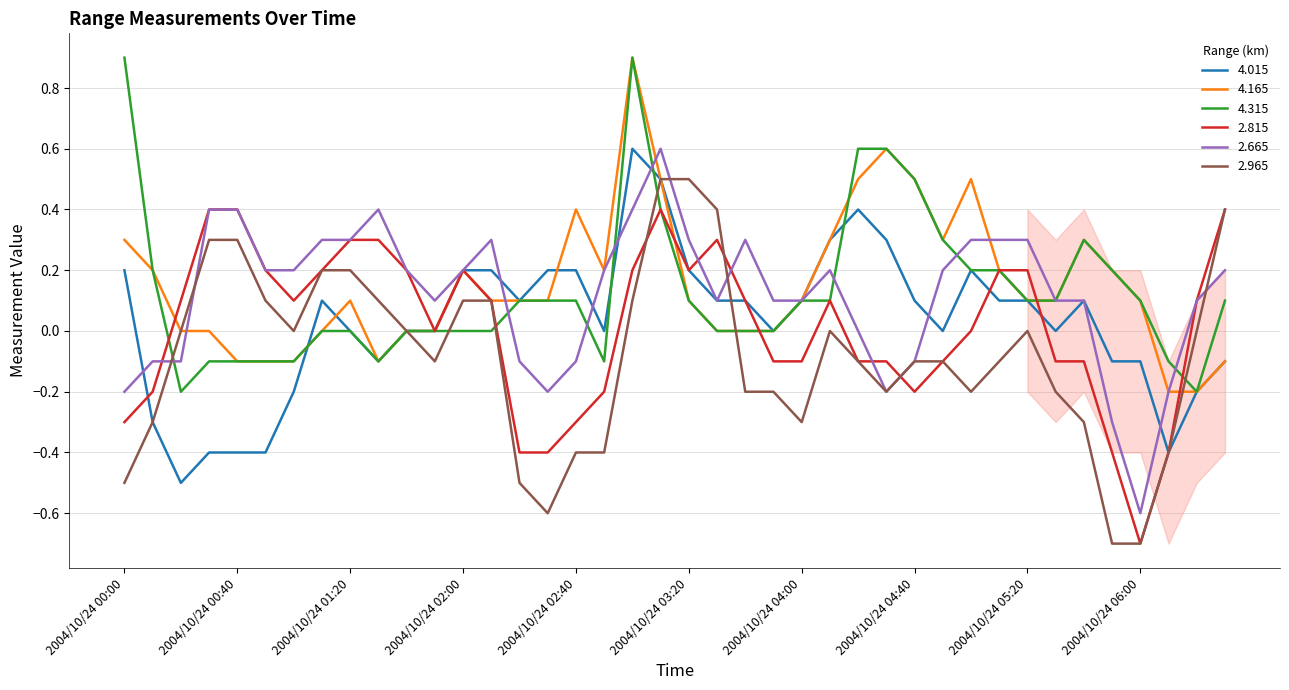

What is the difference between the second highest and minimum values in the 4.015 series?

1.0